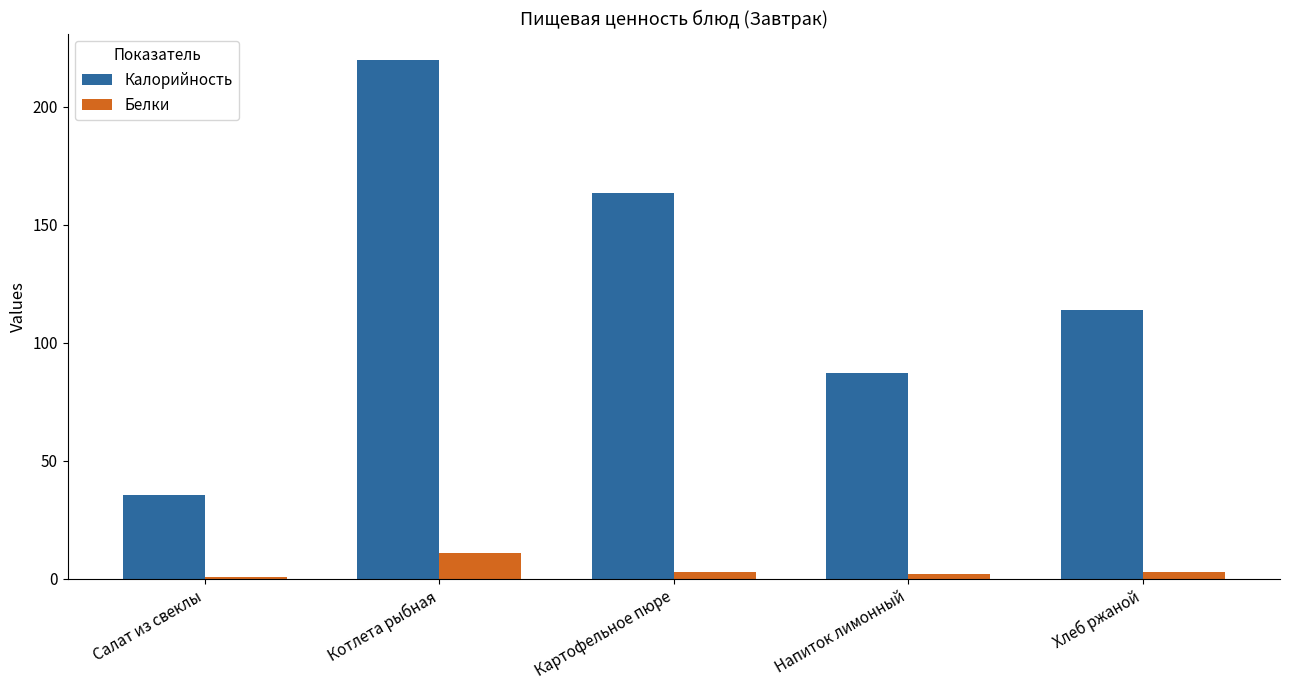

Is the value of Белки at Напиток лимонный greater than the value of Калорийность at Салат из свеклы?

No